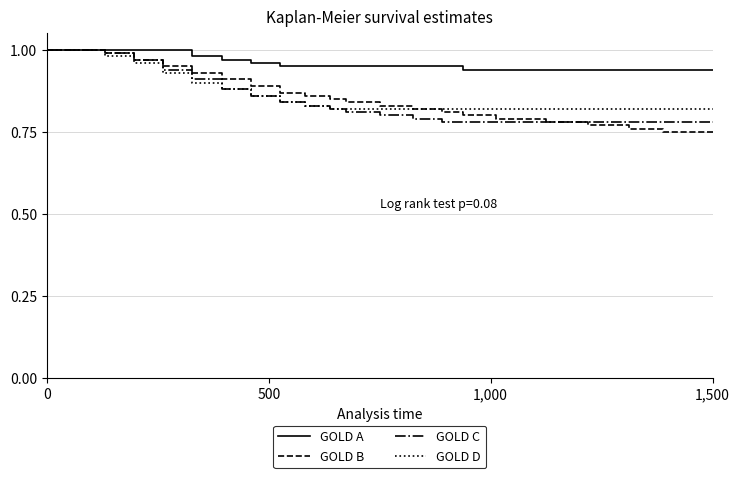

Which series has the largest total across all categories?

GOLD A